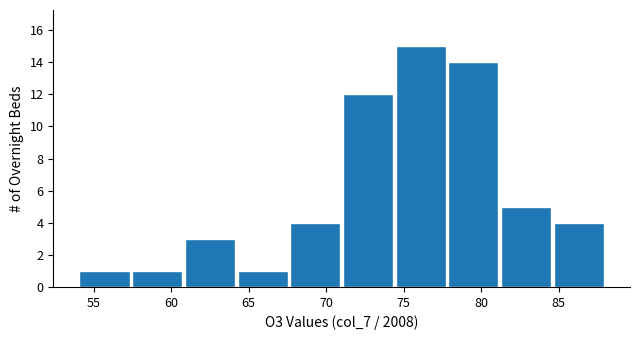

Reading left to right, list every bar in this chart as the range it spans on the x-axis followed by its height. Neither the bar edges nor the heights are printed on the chart, so give them approximately, as read against the axes.

54.0 to 57.4: 1
57.4 to 60.8: 1
60.8 to 64.2: 3
64.2 to 67.6: 1
67.6 to 71.0: 4
71.0 to 74.4: 12
74.4 to 77.8: 15
77.8 to 81.2: 14
81.2 to 84.6: 5
84.6 to 88.0: 4